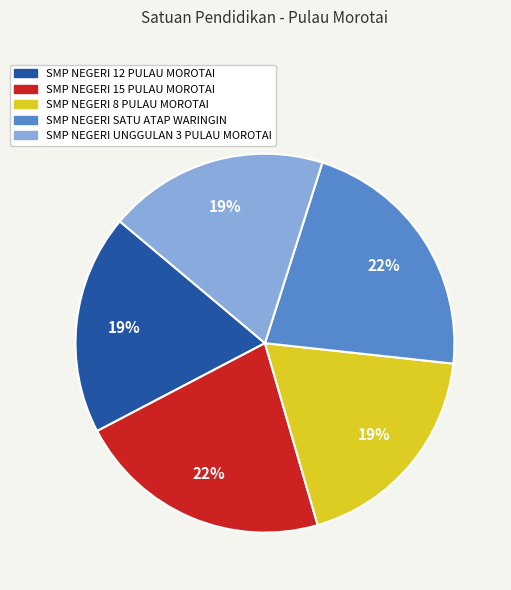

Is the sum of SMP NEGERI UNGGULAN 3 PULAU MOROTAI and SMP NEGERI 15 PULAU MOROTAI greater than half?

No